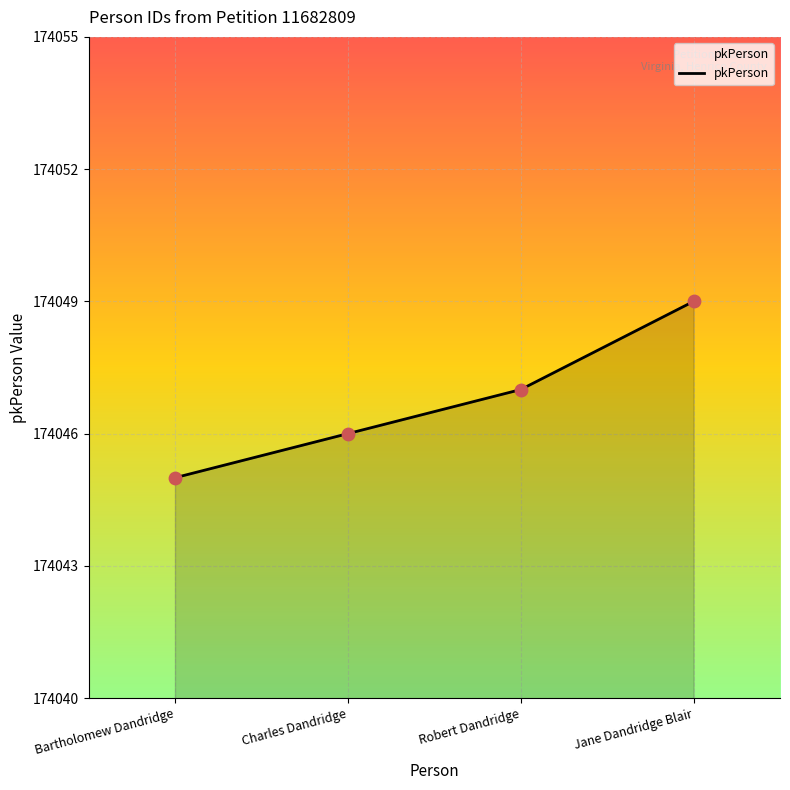

What is the change in value from Charles Dandridge to Jane Dandridge Blair?

+3